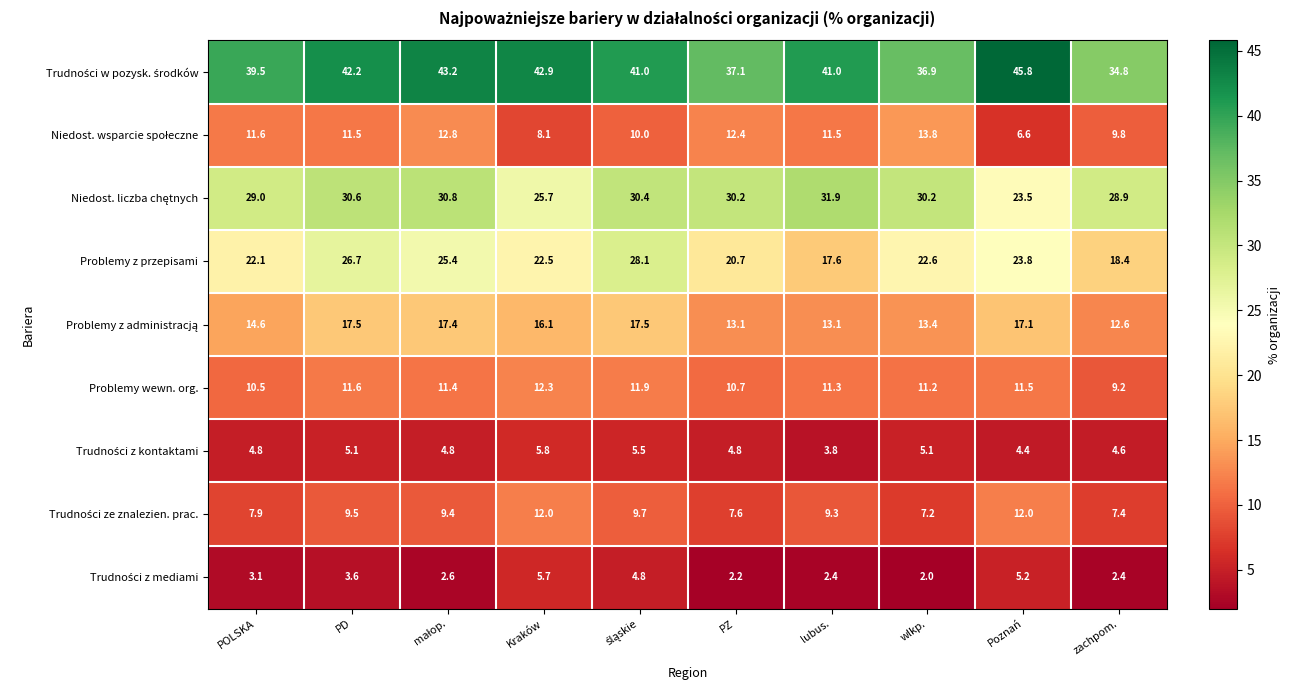

True or false: Problemy z przepisami has a value of 39.1 at Kraków.

False